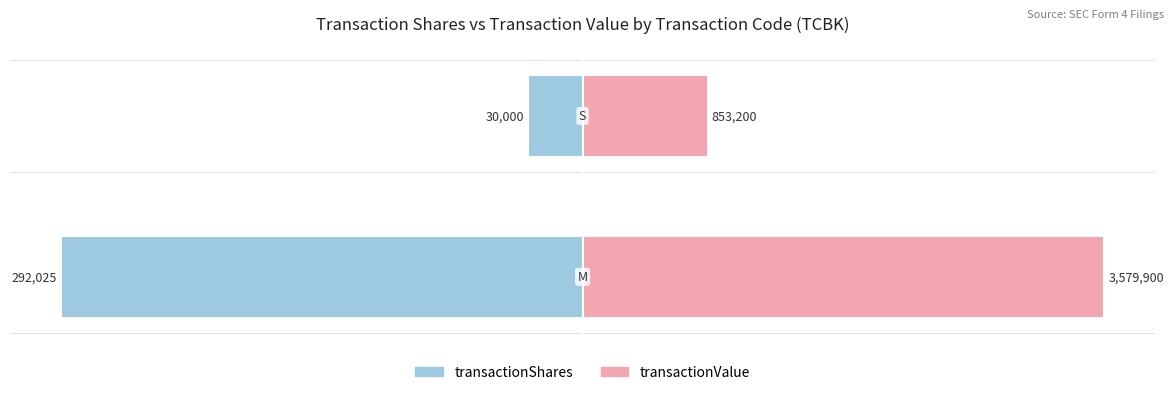

Which series has the largest total across all categories?

transactionValue